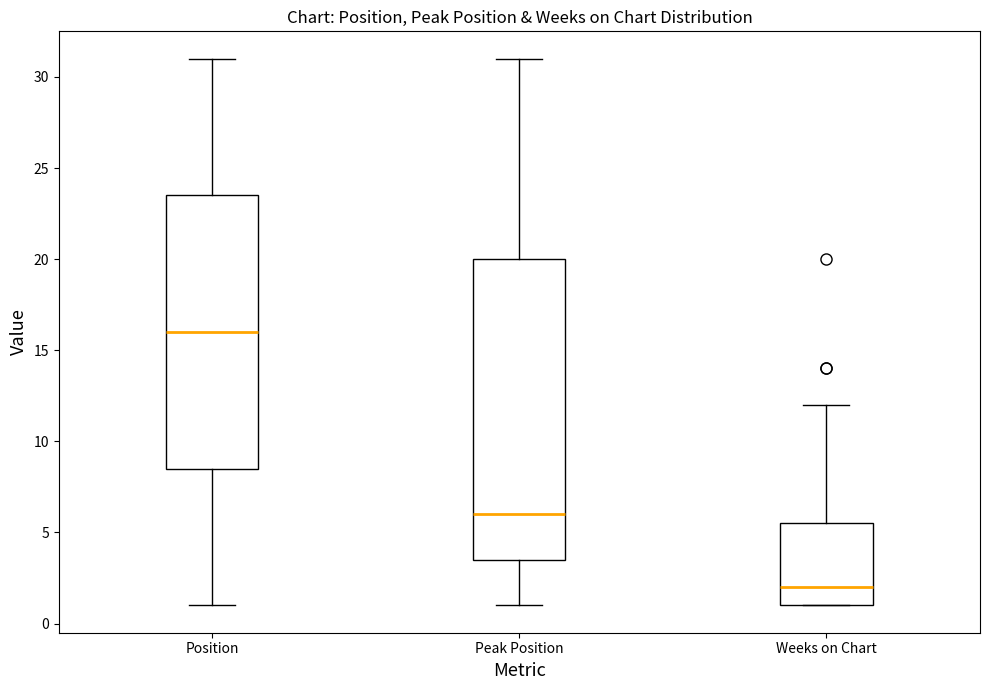

Reading left to right, transcribe this box plot: for each box, give where its median line is, the range the box spans, and where its two whiskers end, as read against the y-axis. The values are not printed on the chart, so give them approximately, as read against the axis.

Position: median 16.0, box 8.5 to 23.5, whiskers 1.0 to 31.0
Peak Position: median 6.0, box 3.5 to 20.0, whiskers 1.0 to 31.0
Weeks on Chart: median 2.0, box 1.0 to 5.5, whiskers 1.0 to 12.0